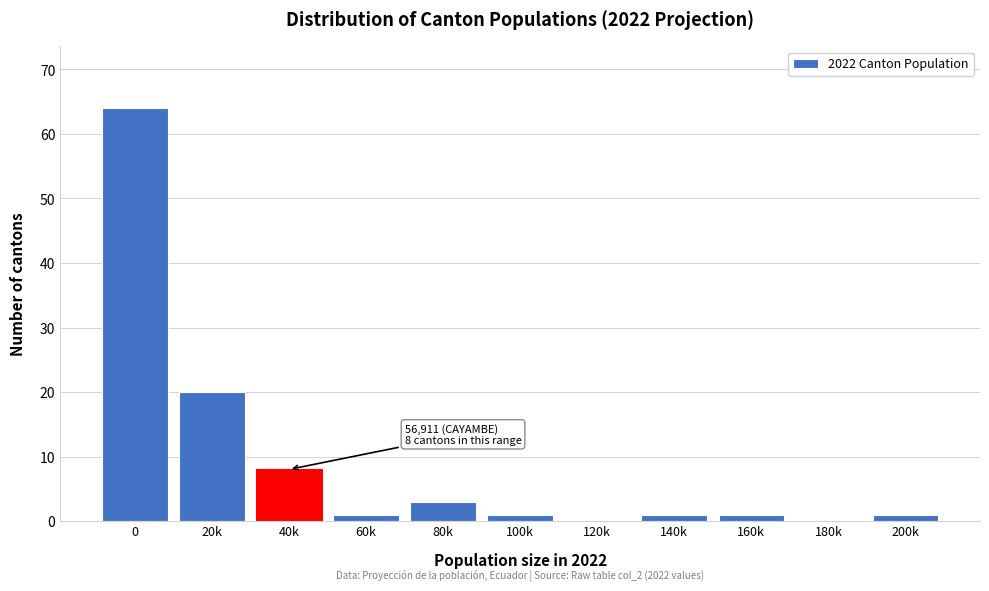

Reading left to right, what are all the values shown in this chart?

0=64	20k=20	40k=8	60k=1	80k=3	100k=1	120k=0	140k=1	160k=1	180k=0	200k=1